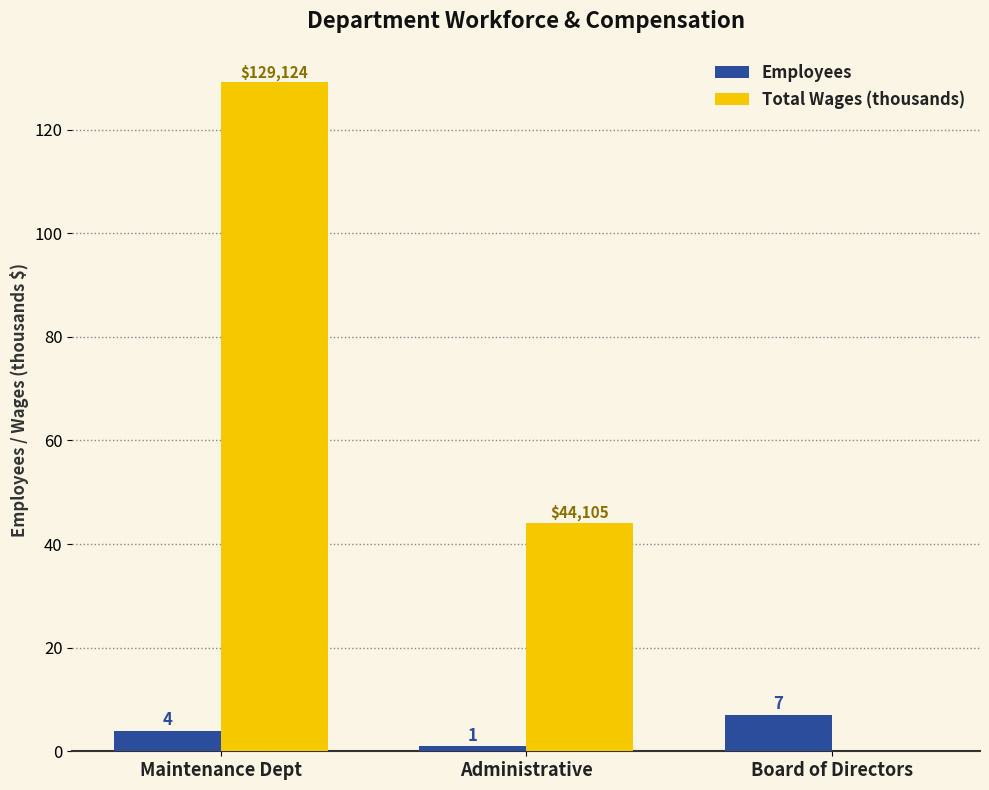

How many data points does each series have?

3